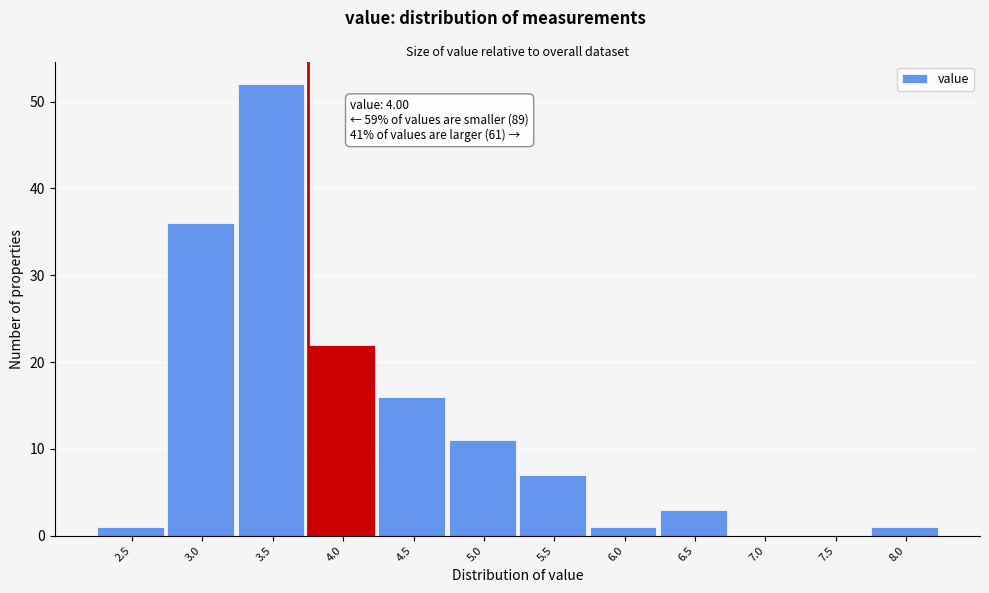

Reading right to left, what are all the values shown in this chart?

8.0=1	7.5=0	7.0=0	6.5=3	6.0=1	5.5=7	5.0=11	4.5=16	4.0=22	3.5=52	3.0=36	2.5=1